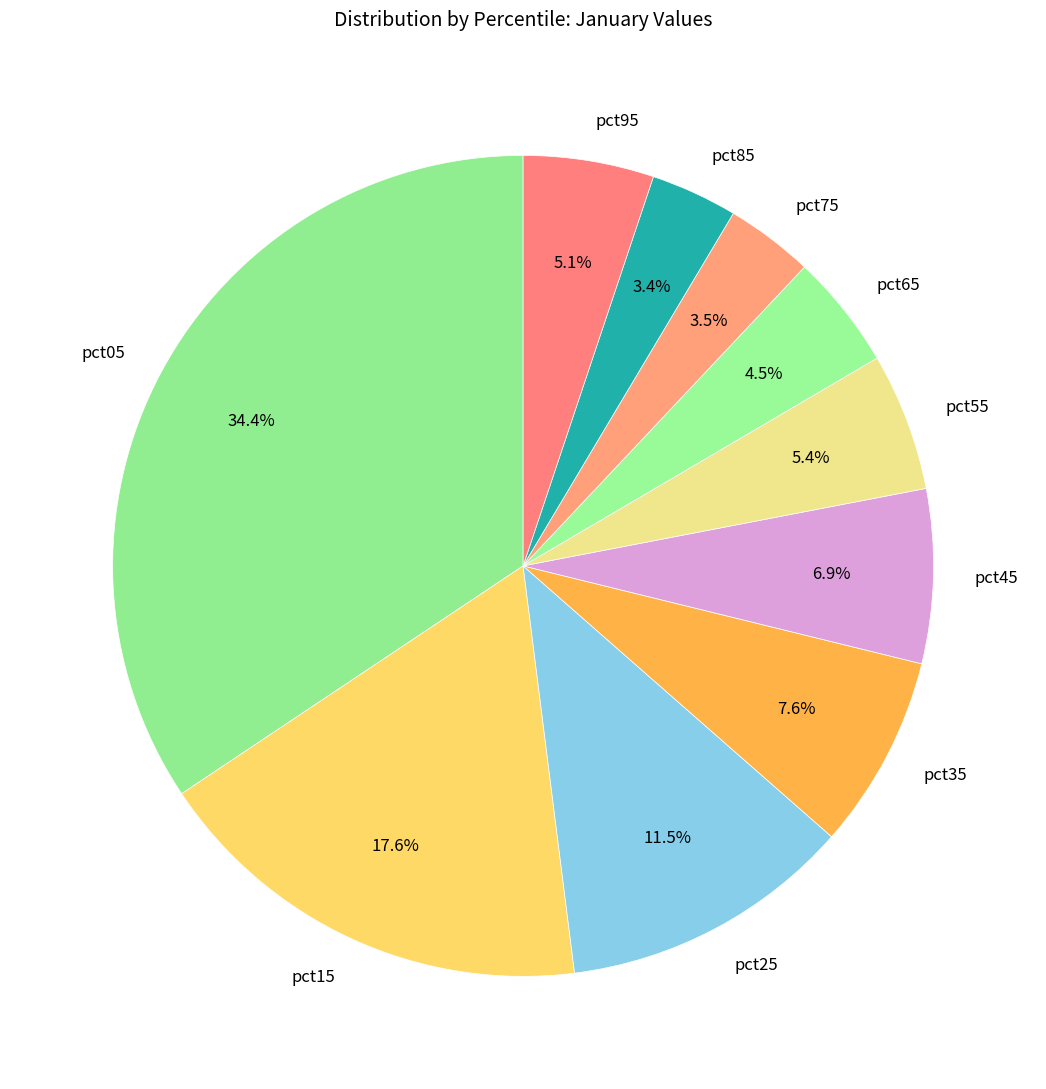

To the nearest percent, what is the difference between the largest and smallest slice percentages?

31%